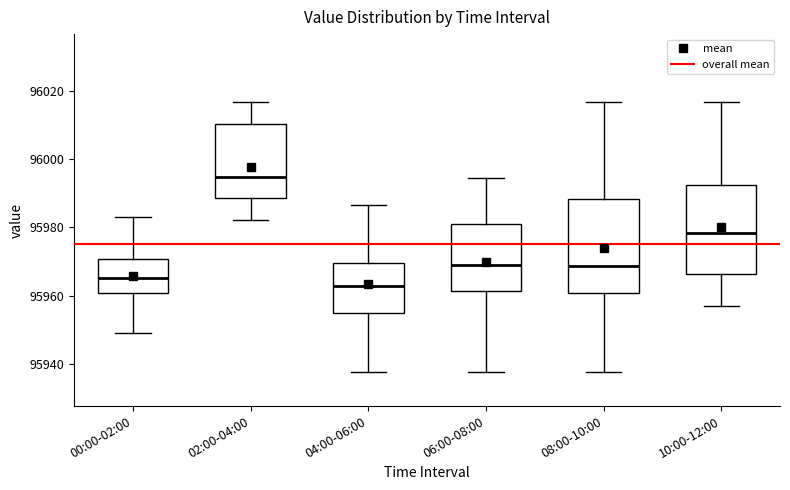

Reading left to right, read every box against the y-axis: the position of its median line, the range the box covers, and the ends of its whiskers. The values are not printed on the chart, so give them approximately, as read against the axis.

00:00-02:00: median 95966, box 95960 to 95970, whiskers 95950 to 95982
02:00-04:00: median 95994, box 95988 to 96010, whiskers 95982 to 96016
04:00-06:00: median 95962, box 95954 to 95970, whiskers 95938 to 95986
06:00-08:00: median 95970, box 95962 to 95982, whiskers 95938 to 95994
08:00-10:00: median 95968, box 95960 to 95988, whiskers 95938 to 96016
10:00-12:00: median 95978, box 95966 to 95992, whiskers 95956 to 96016